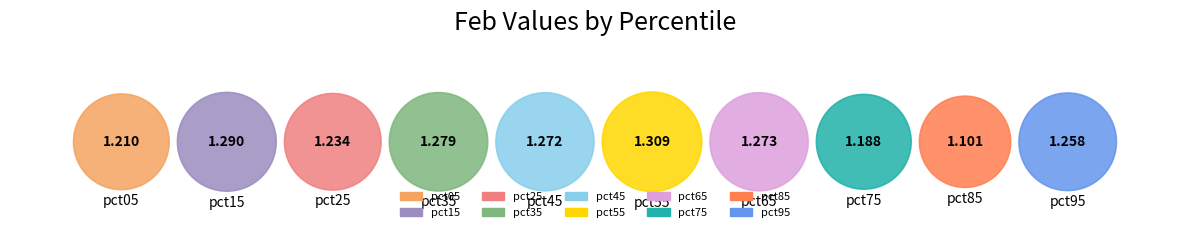

Count the number of slices in the pie.

10